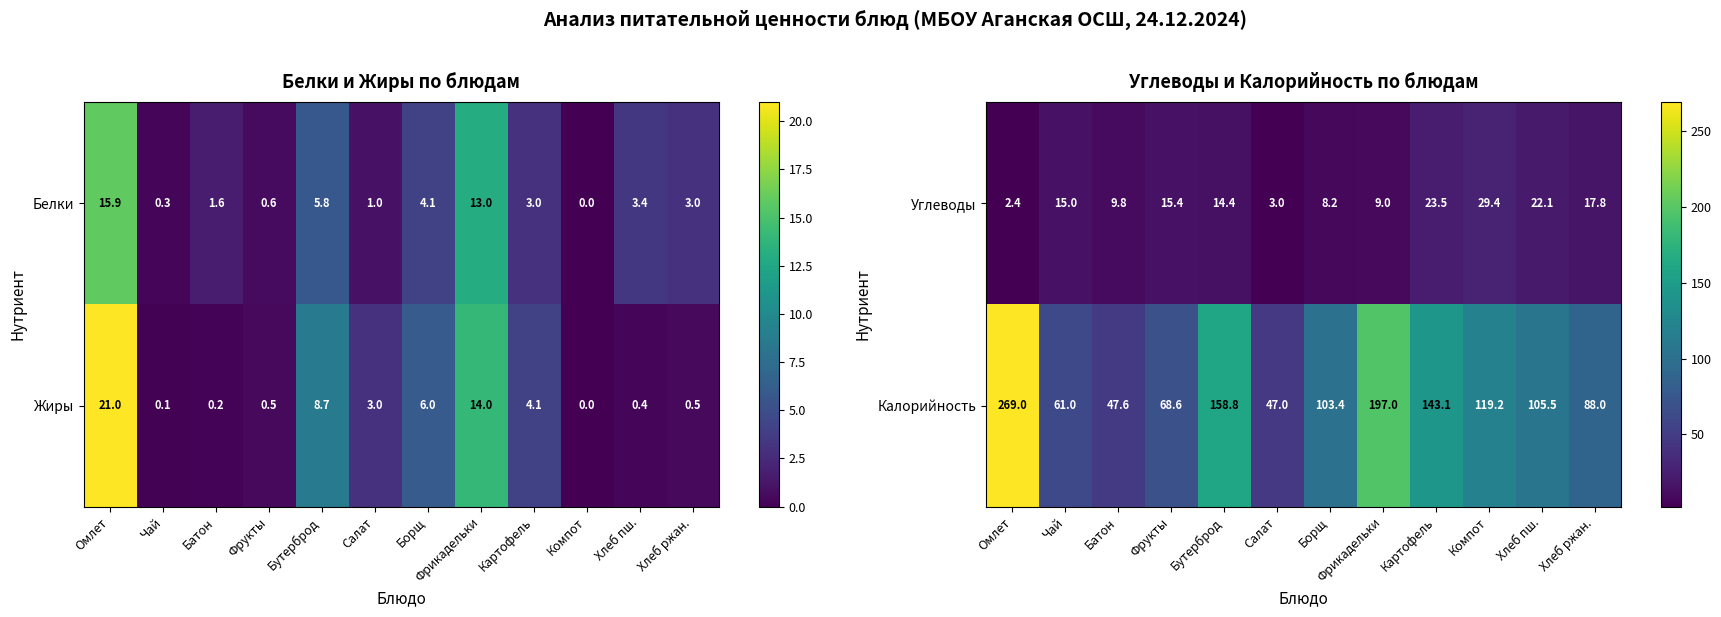

Read the Углеводы value at Компот.

29.4